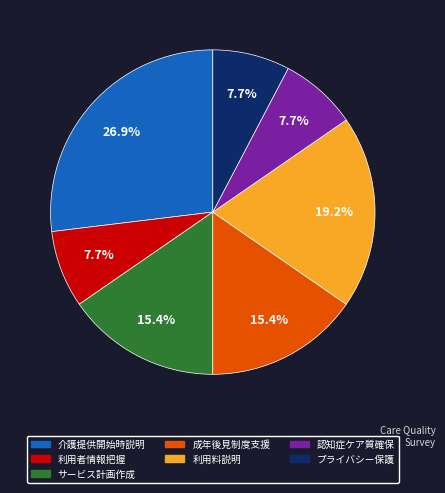

Is there any slice that represents more than half of the pie?

No